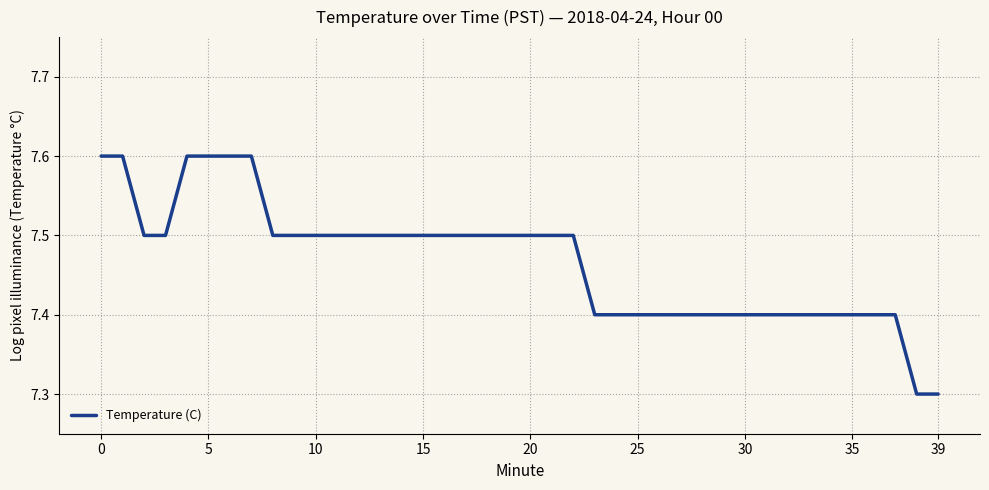

What is the smallest value displayed?

7.3